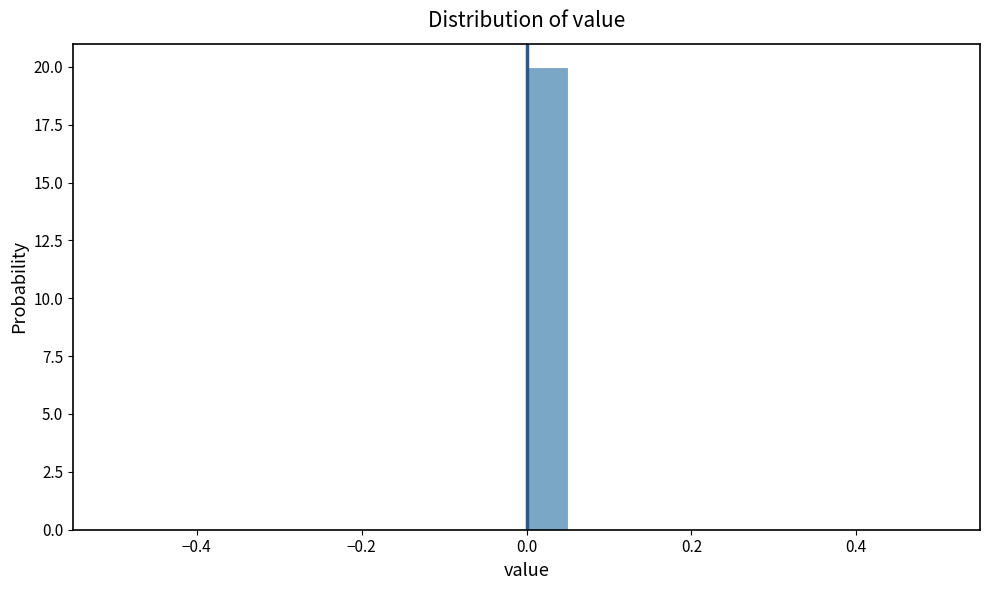

Around what value on the x-axis is the tallest bar? Give the approximate position of its centre, as read against the axis.

0.02